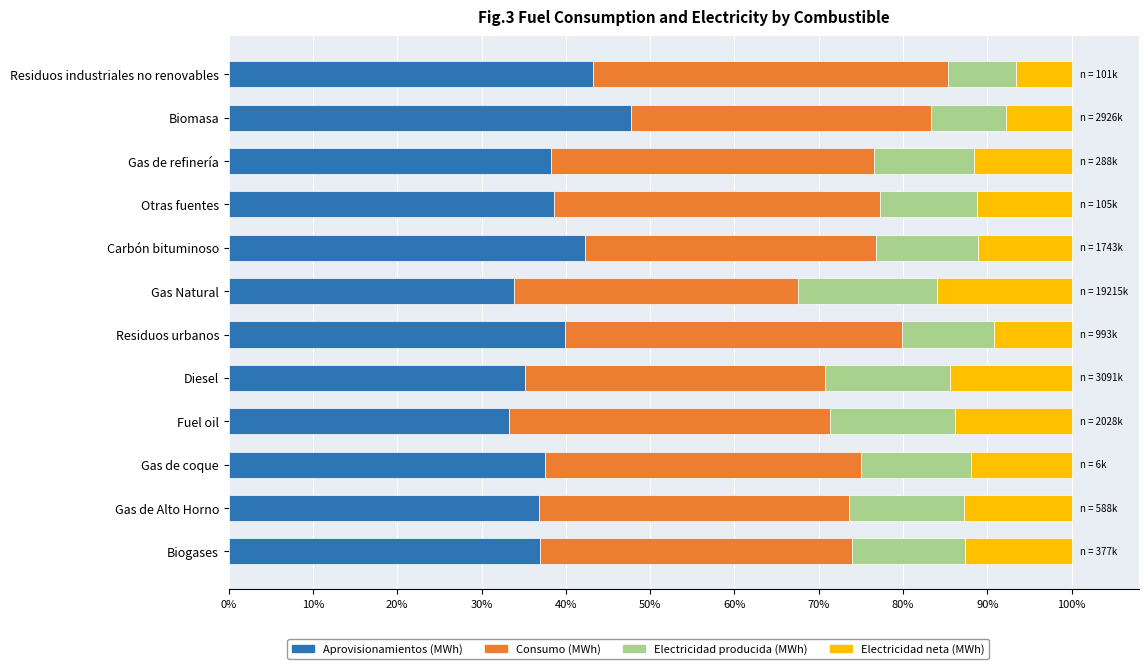

True or false: Aprovisionamientos (MWh) has a value of 18.8 at Residuos industriales no renovables.

False